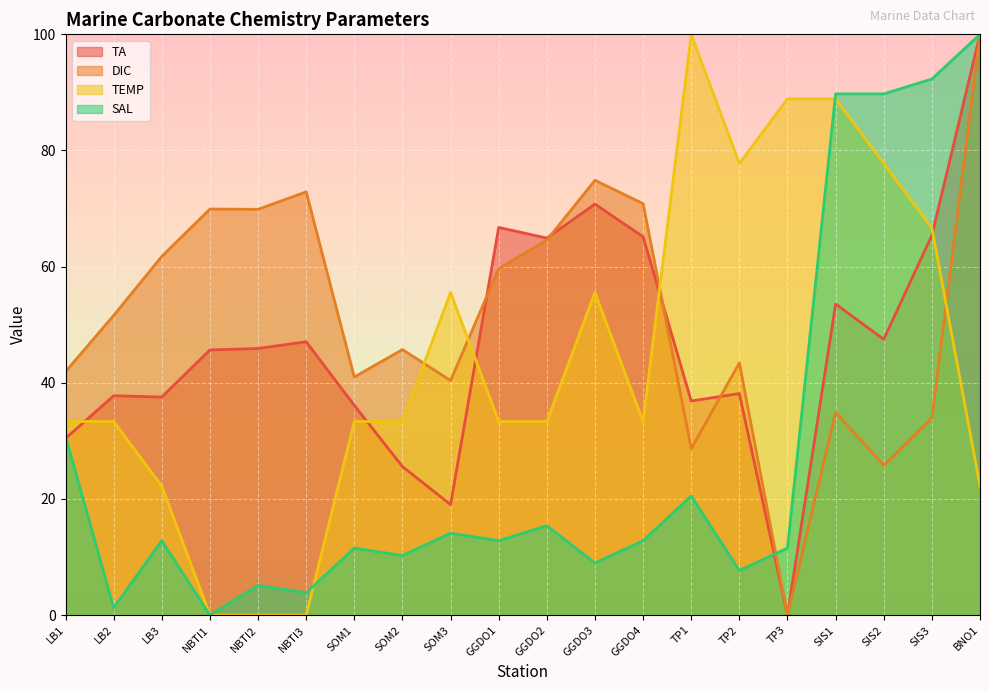

What is the difference between the TA values at SIS2 and LB3?

9.9